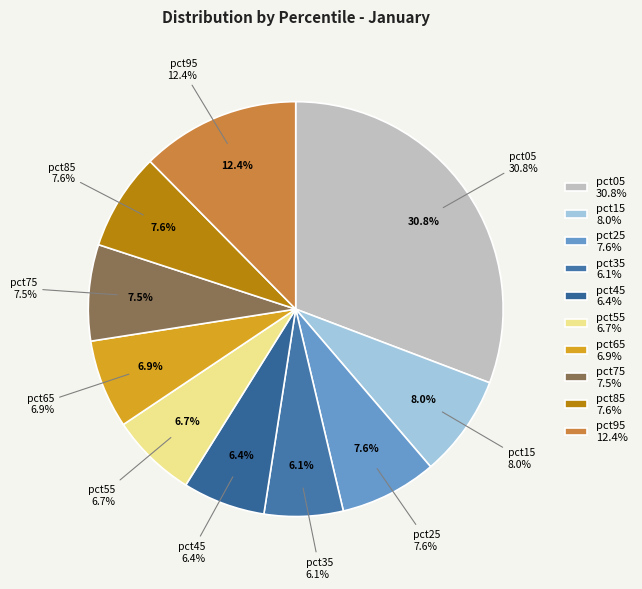

What portion of the pie excludes pct85?

92.4%